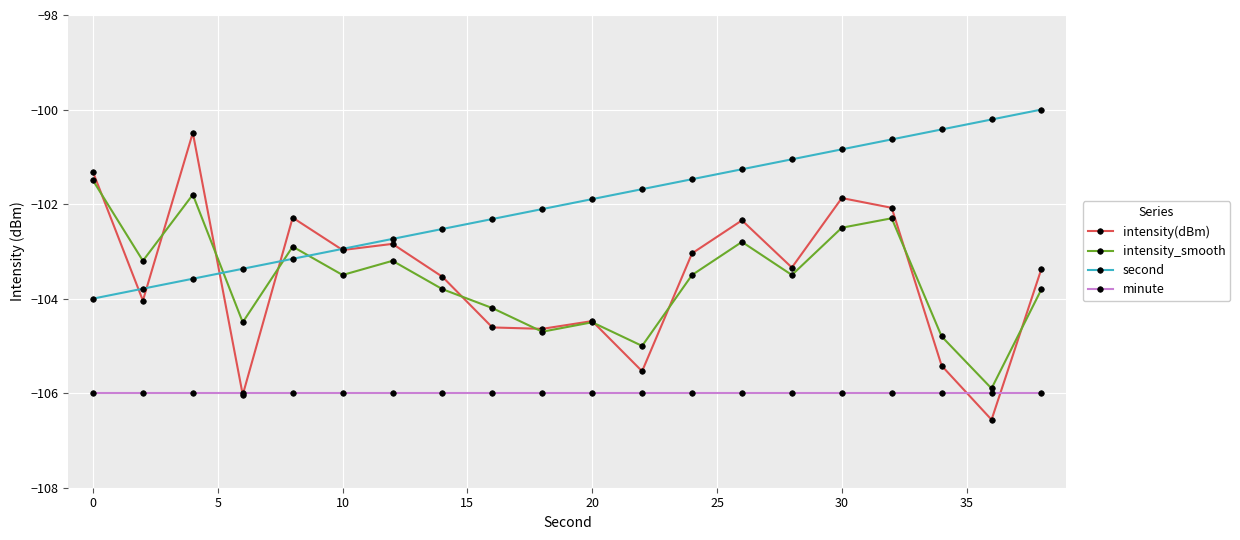

Which series has the largest total across all categories?

second